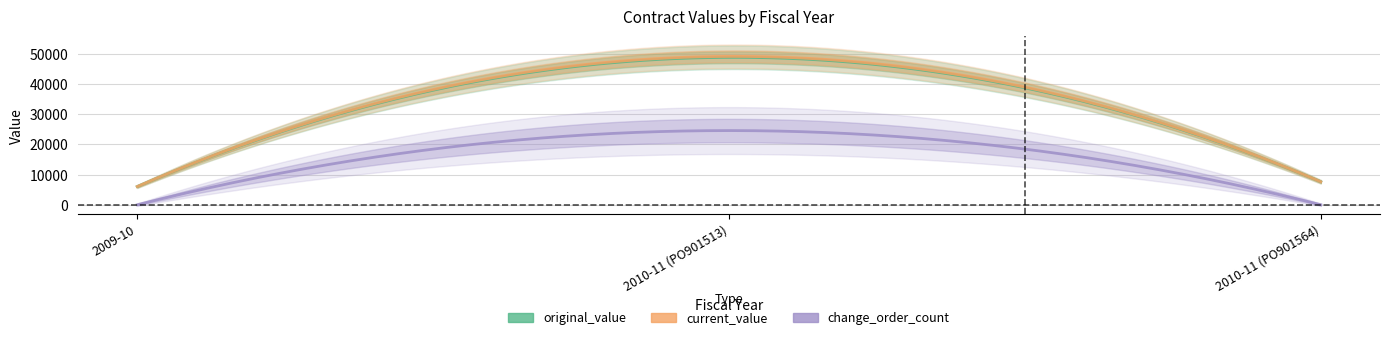

Reading left to right, transcribe all the data shown in this chart.

original_value: 6036.4	48840.0	7624.2
current_value: 6036.4	49151.1	7624.2
change_order_count: 0.0	1.0	0.0